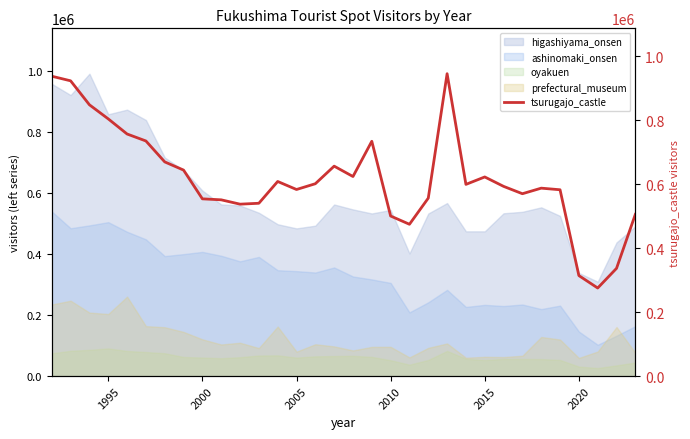

True or false: higashiyama_onsen and prefectural_museum cross at least once.

False